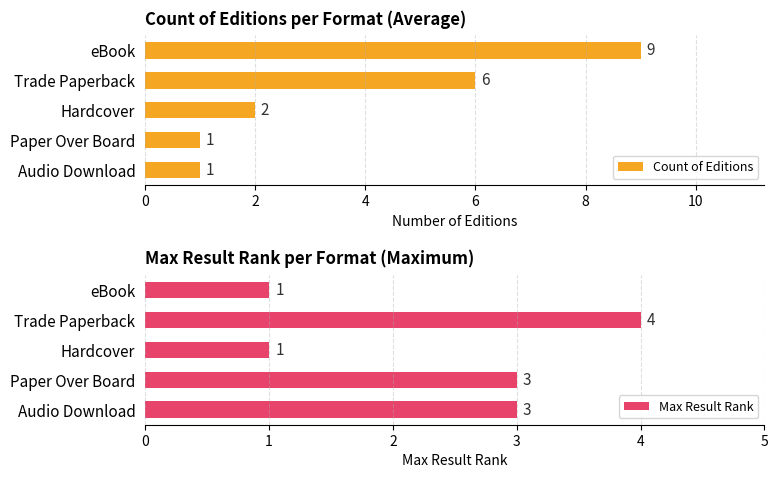

The Count of Editions series shows 9 at eBook. True or false?

True